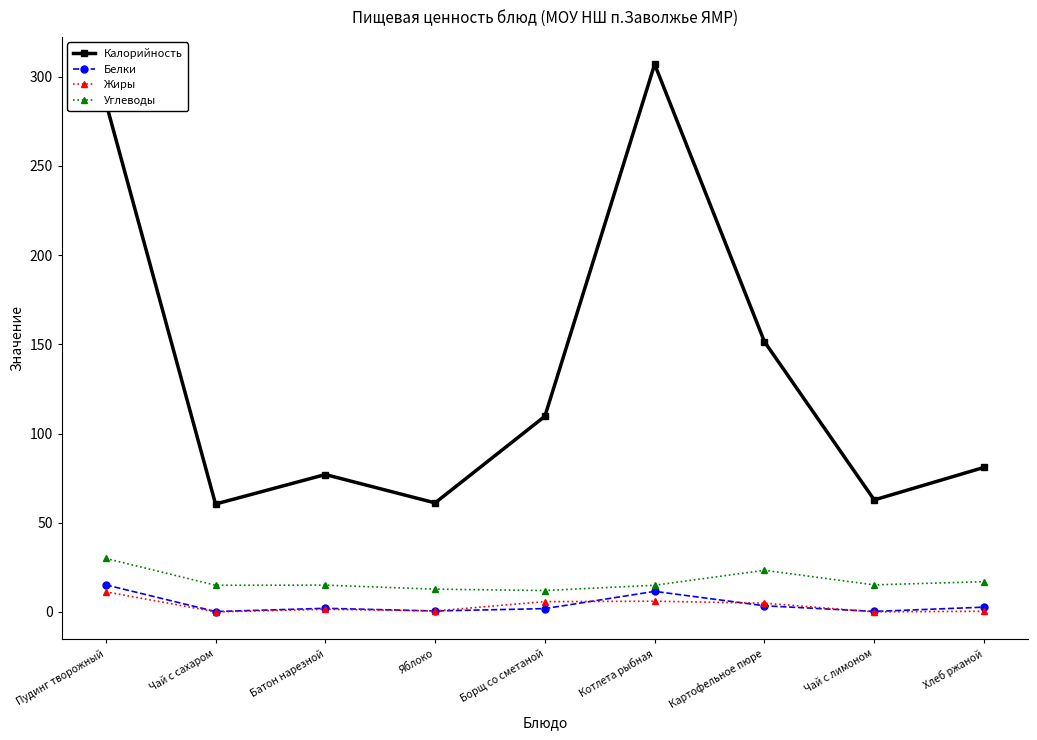

At which label does Калорийность reach its peak?

Котлета рыбная